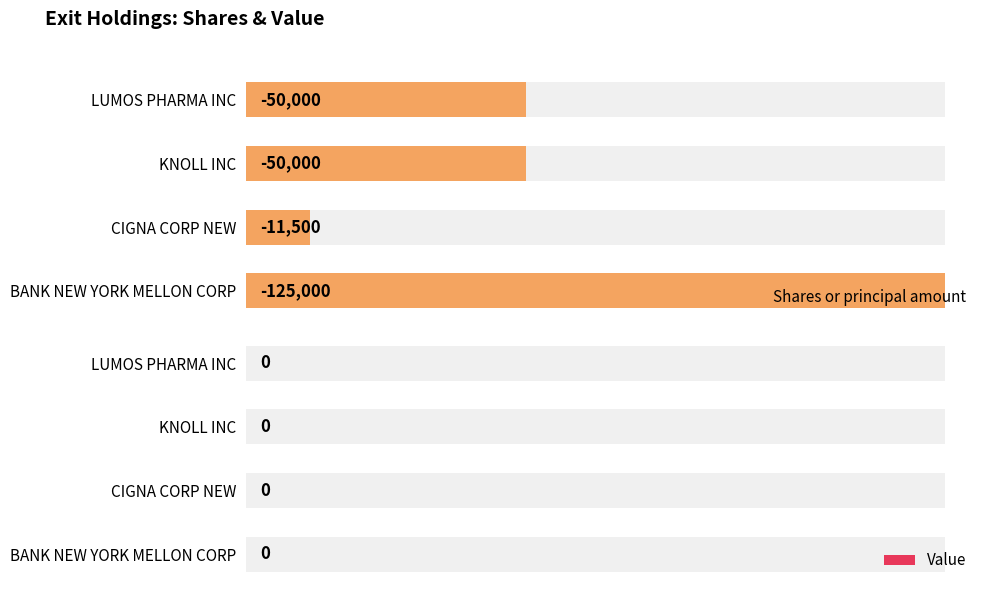

How many bars are there in total?

8